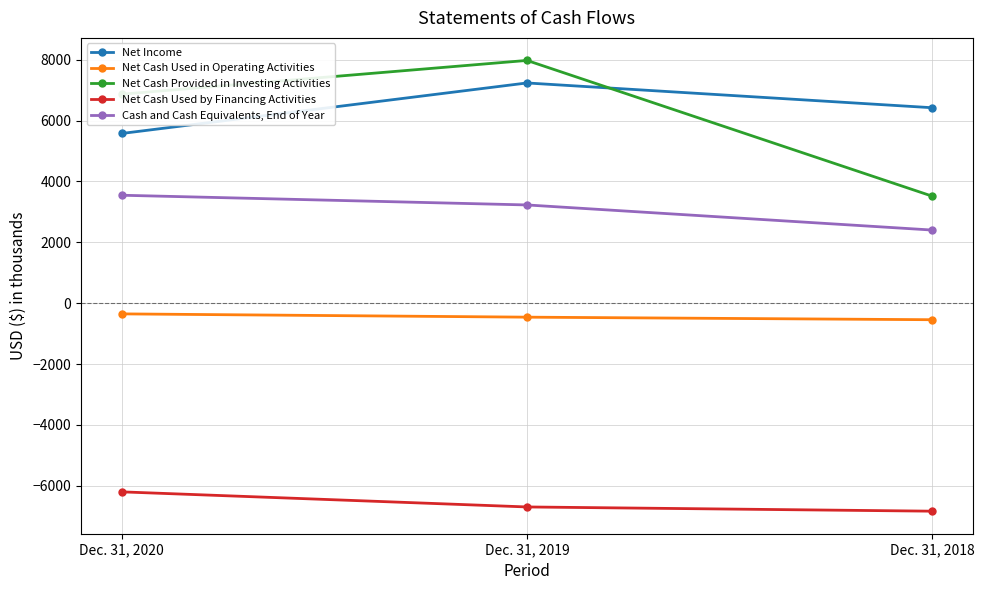

True or false: Net Income has a value of 8893 at Dec. 31, 2018.

False